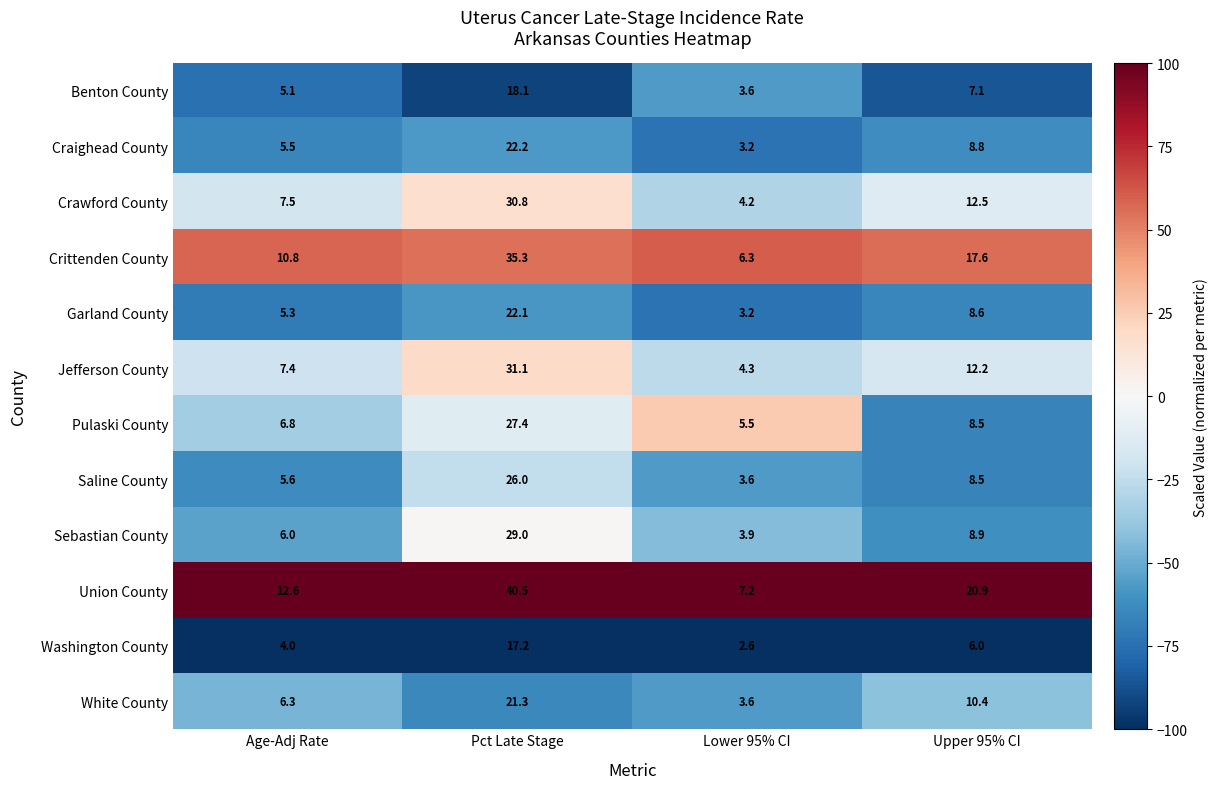

What is the total value across all series at Lower 95% CI?

51.2